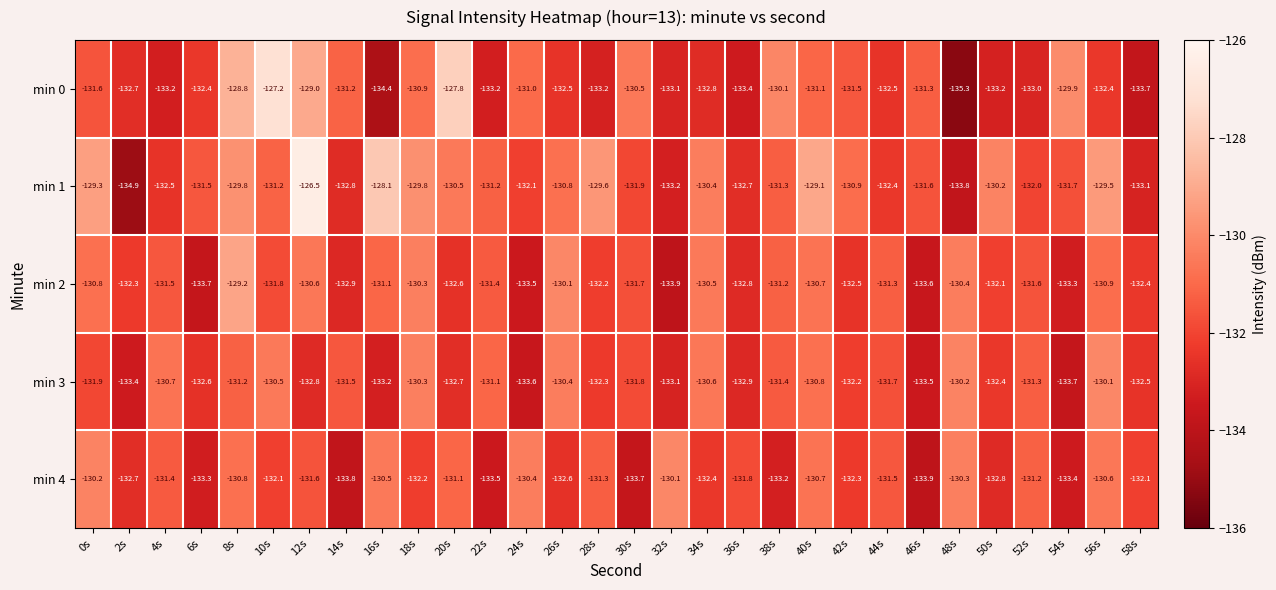

True or false: min 1 has a value of -132.8 at 14s.

True